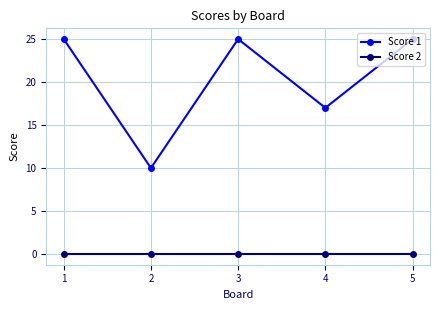

Reading right to left, what are all the values shown in this chart?

Score 1: 5=25	4=17	3=25	2=10	1=25
Score 2: 5=0	4=0	3=0	2=0	1=0